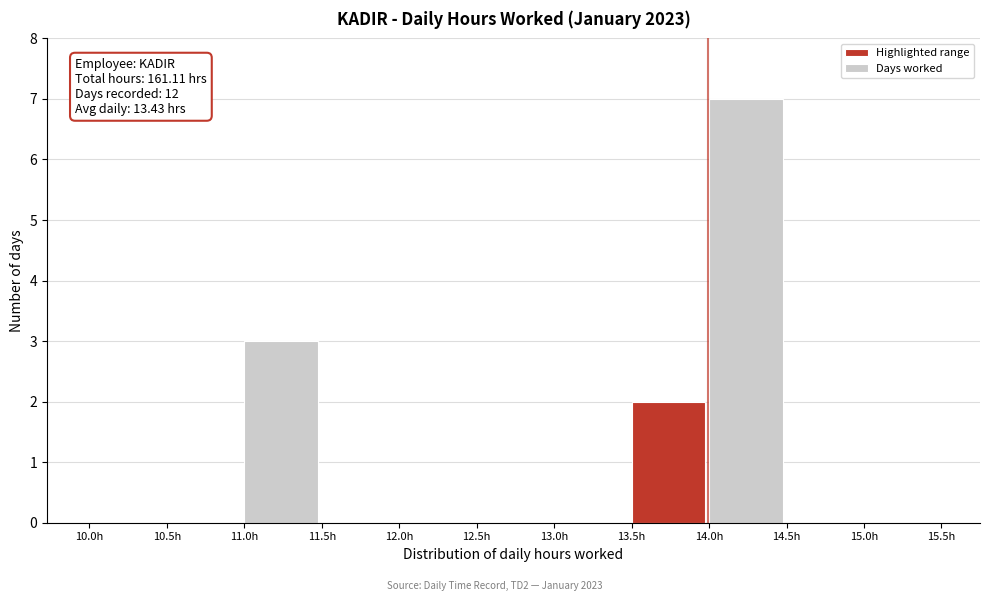

Over which range of the x-axis is the bar tallest?

14.0 to 14.5